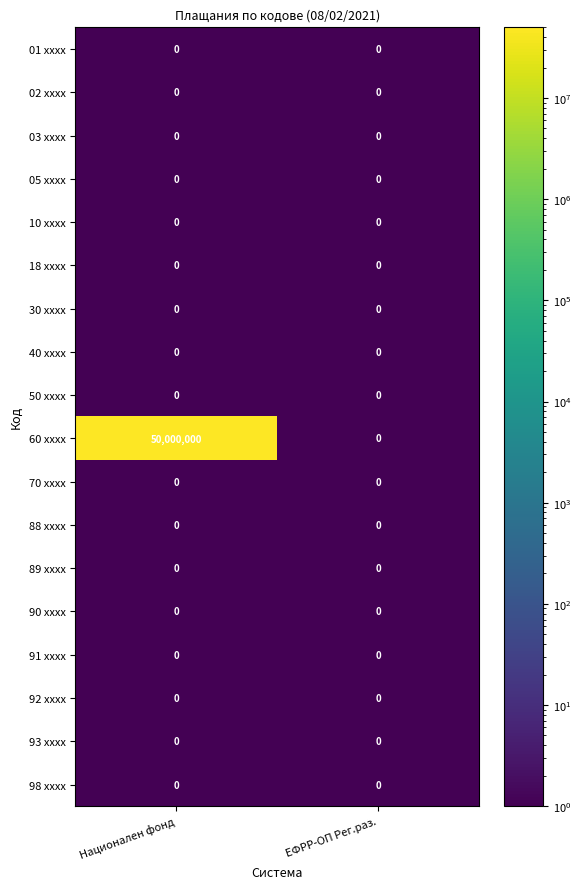

Is it true that 02 xxxx equals 0 at ЕФРР-ОП Рег.раз.?

True